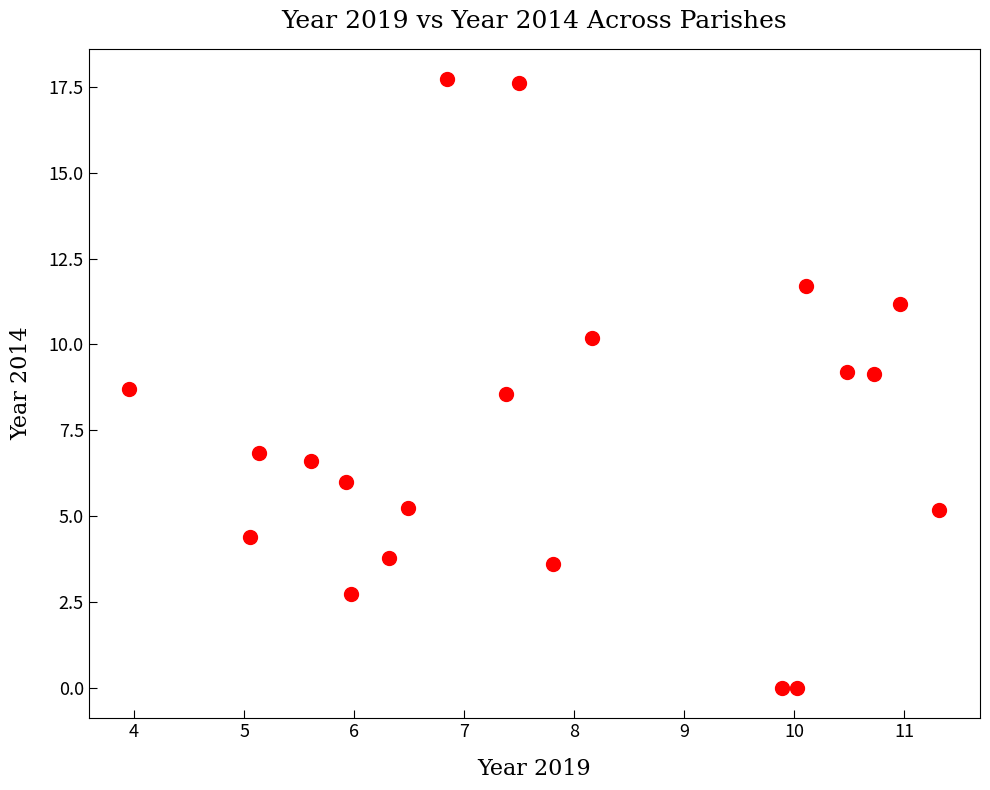

What is the range of Y values (max minus min)?

17.7